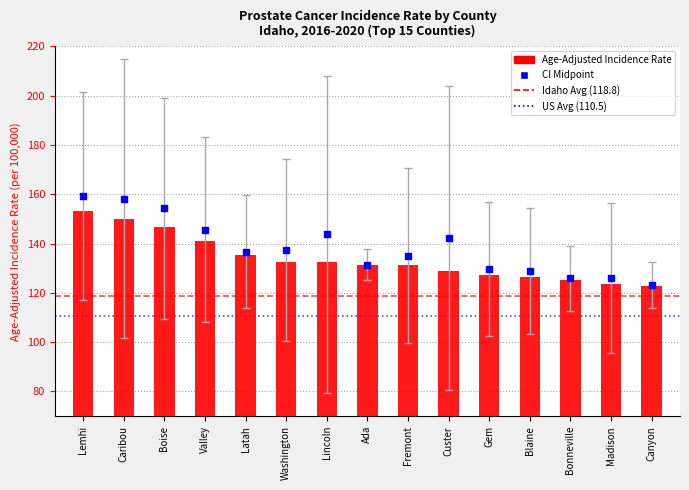

What is the ratio of the value at Caribou to the value at Valley?

1.1